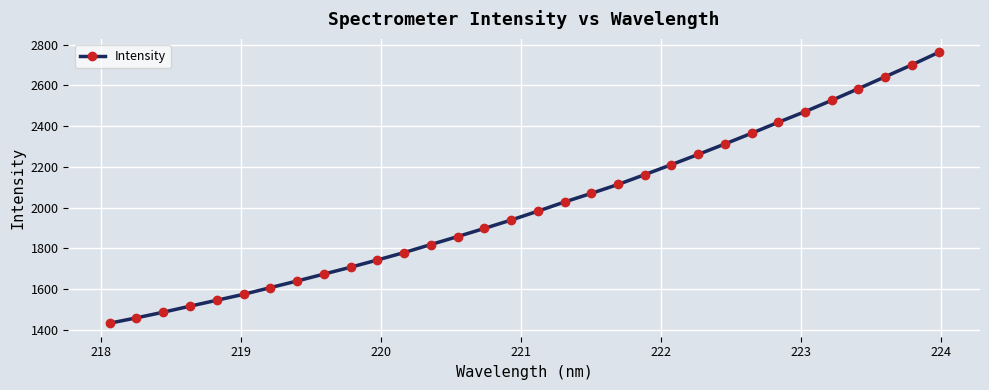

What is the value of the 15th point from the left?

1897.5